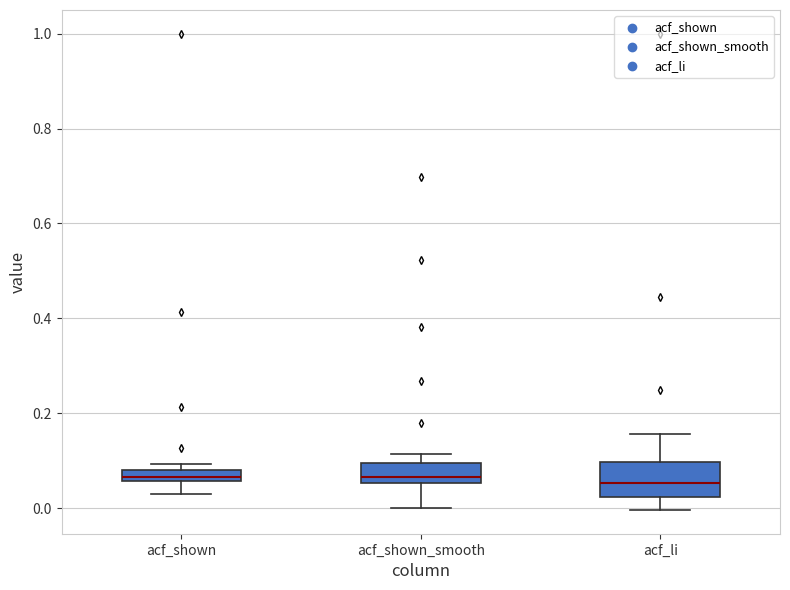

Where does the lower whisker of the box for acf_shown_smooth end on the y-axis? The values are not printed on the chart, so give them approximately, as read against the axis.

0.00